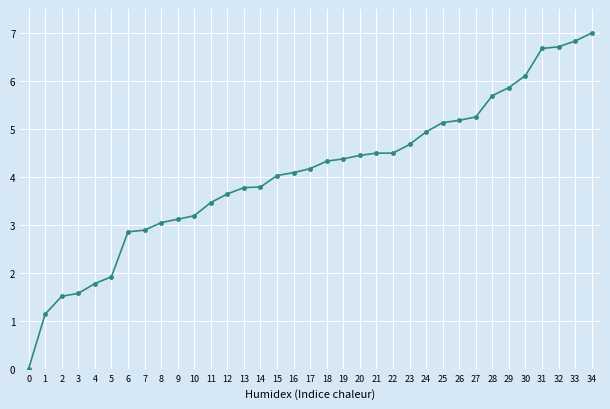

What is the value of the 19th point from the left?

4.3